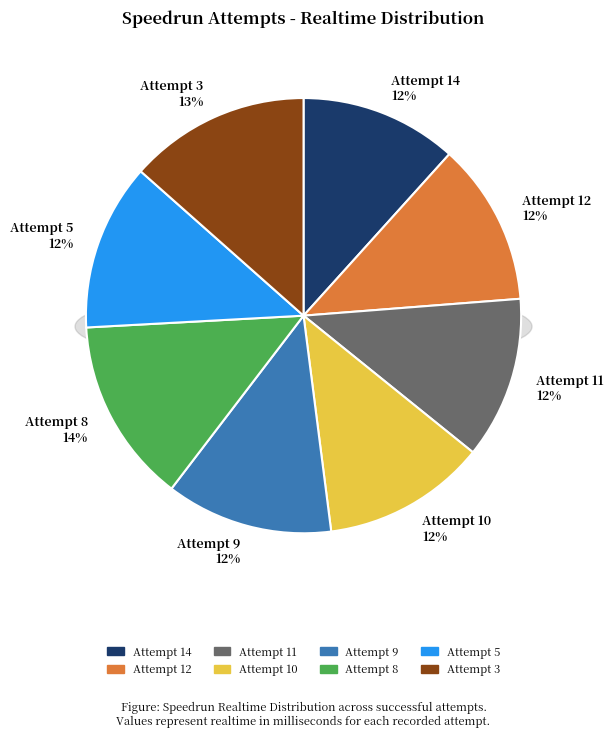

Do Attempt 11 and Attempt 3 together represent more than half of the pie?

No